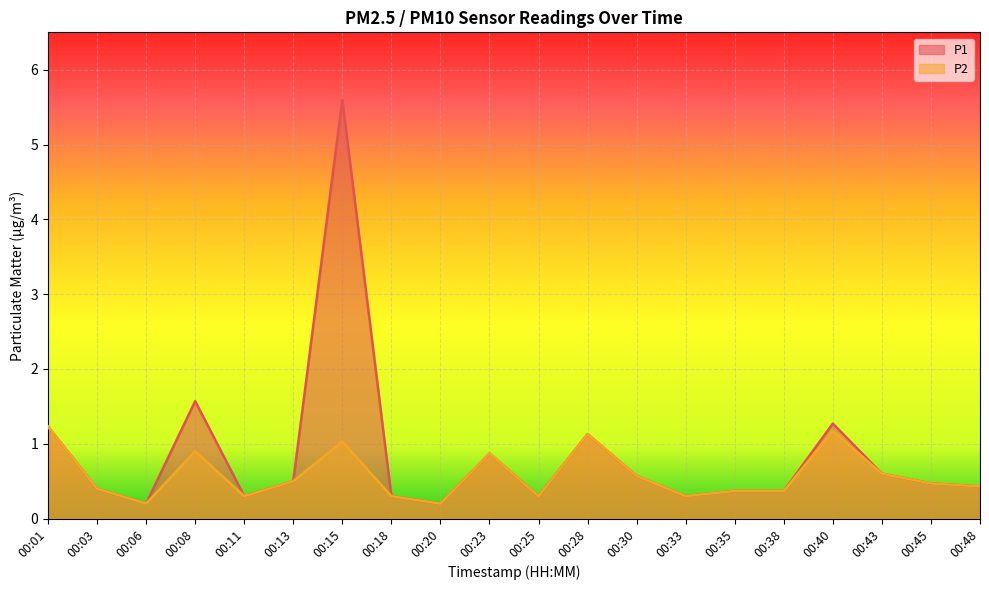

Reading left to right, list all the values displayed in this chart.

P1: 1.2	0.4	0.2	1.6	0.3	0.5	5.6	0.3	0.2	0.9	0.3	1.1	0.6	0.3	0.4	0.4	1.3	0.6	0.5	0.4
P2: 1.2	0.4	0.2	0.9	0.3	0.5	1.0	0.3	0.2	0.9	0.3	1.1	0.6	0.3	0.4	0.4	1.2	0.6	0.5	0.4